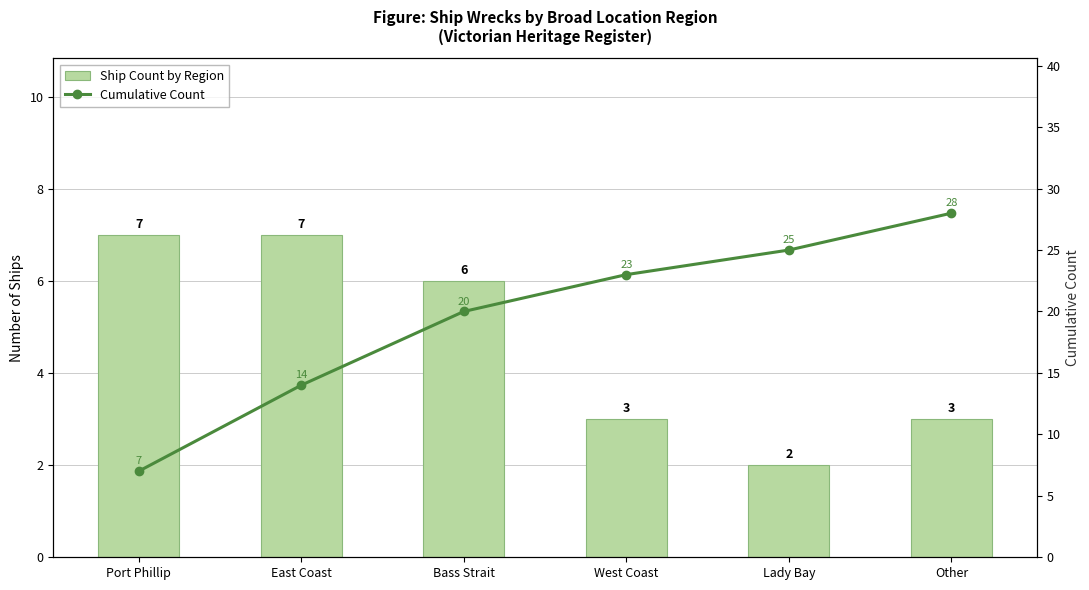

Does the chart contain any negative values?

No